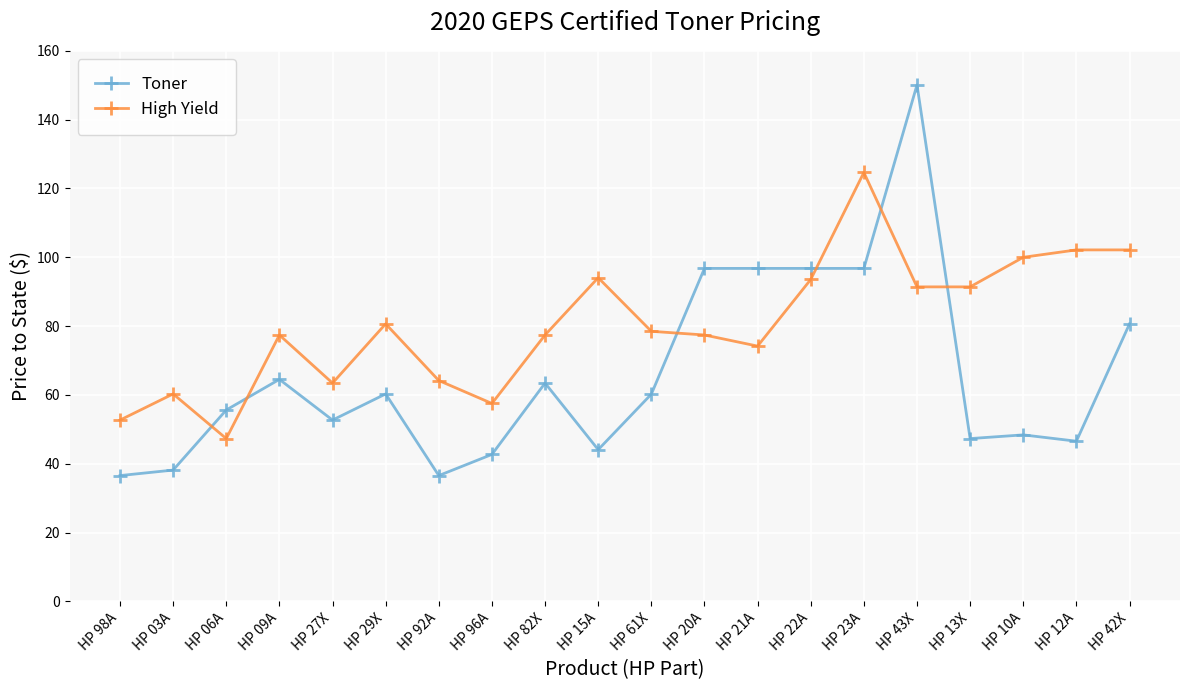

Read the Toner value at HP 92A.

36.6